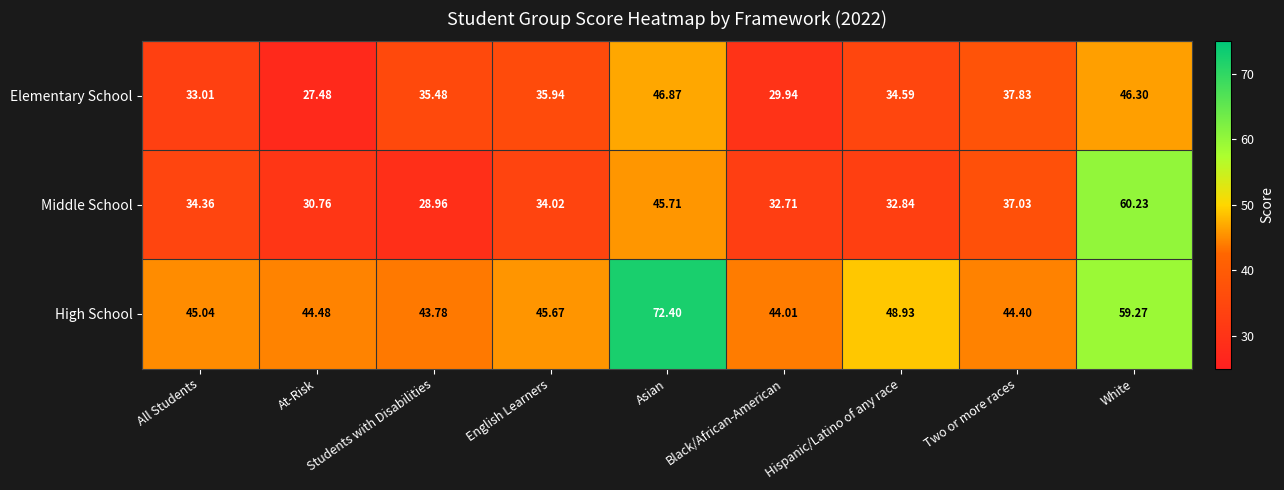

Between Students with Disabilities and Black/African-American, which series saw the biggest shift?

Elementary School